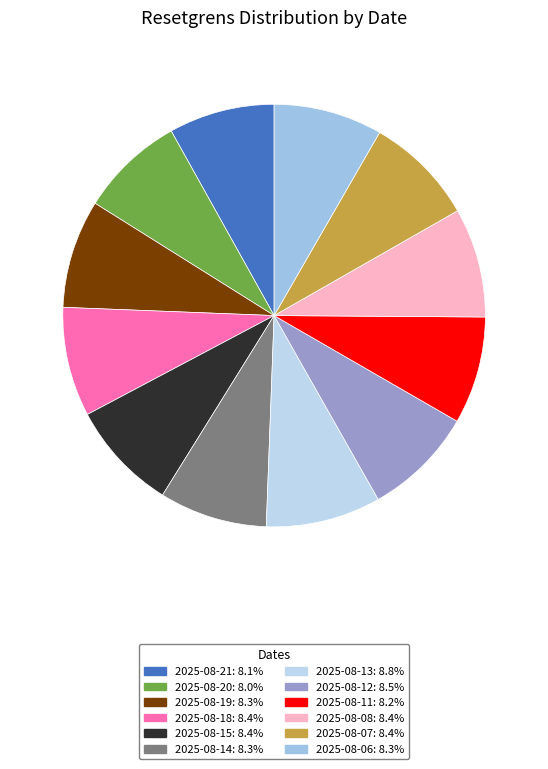

Which category has the biggest portion of the pie?

2025-08-13